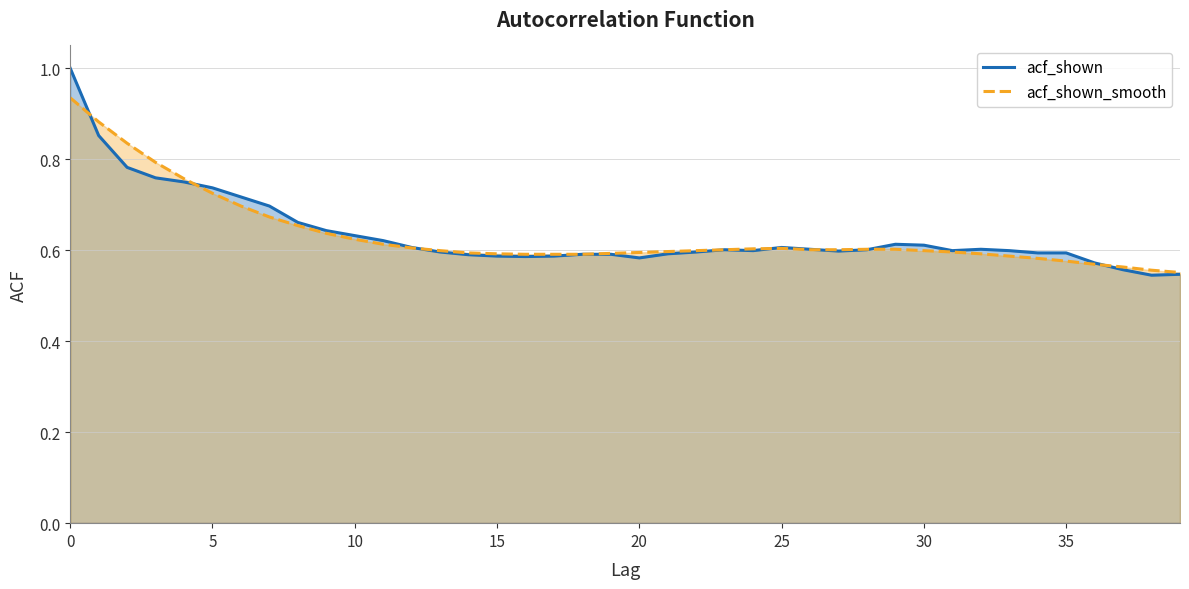

What is the label of the 25th point from the left?

24